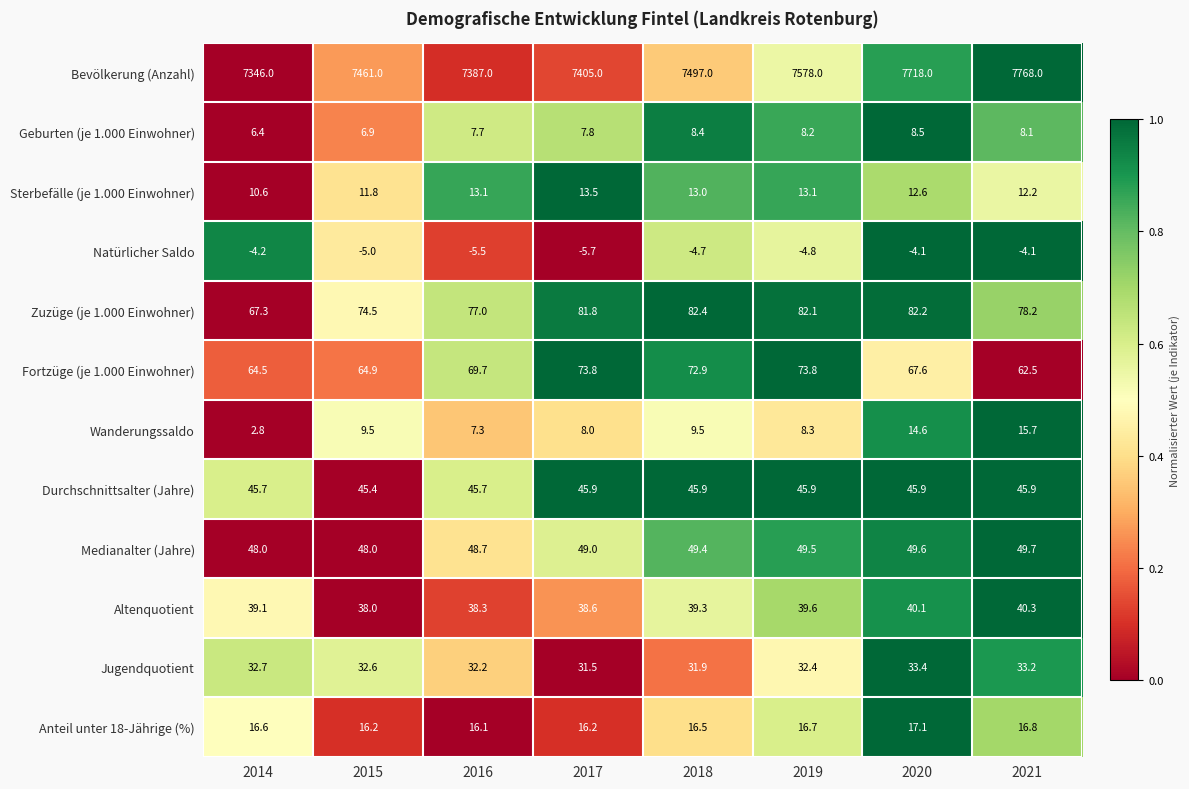

What is the difference between the second highest and second lowest values in the Fortzüge (je 1.000 Einwohner) series?

9.3